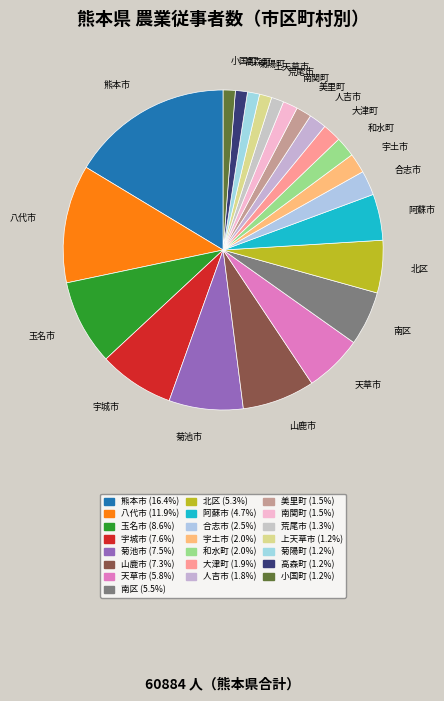

Which has a higher value, 宇土市 or 山鹿市?

山鹿市